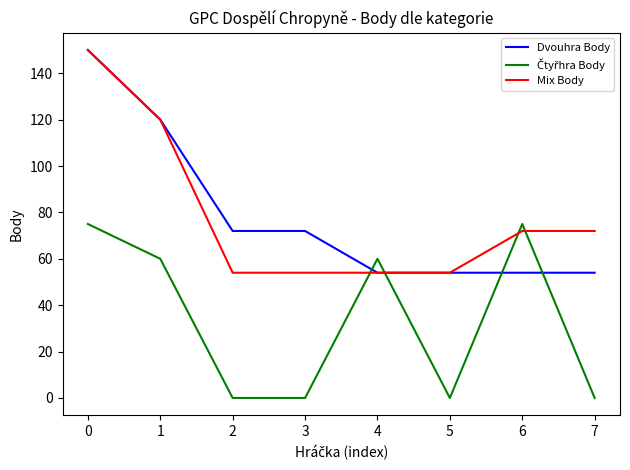

Which series changed the most between 0 and 7?

Dvouhra Body